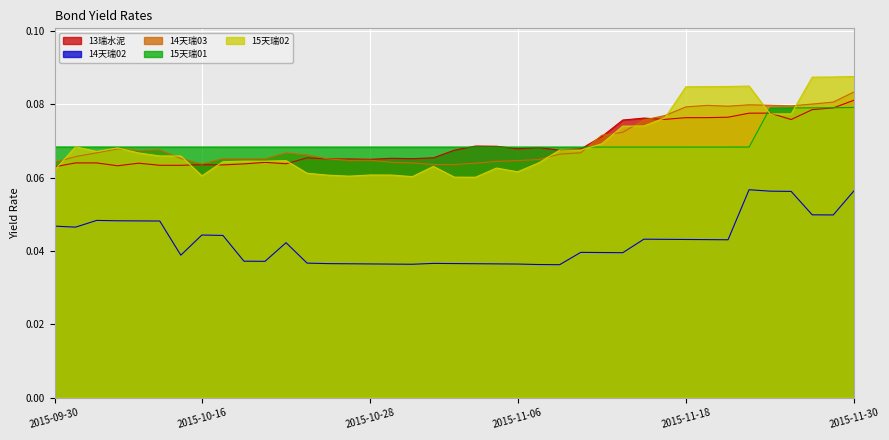

Which series has the largest total across all categories?

15天瑞01